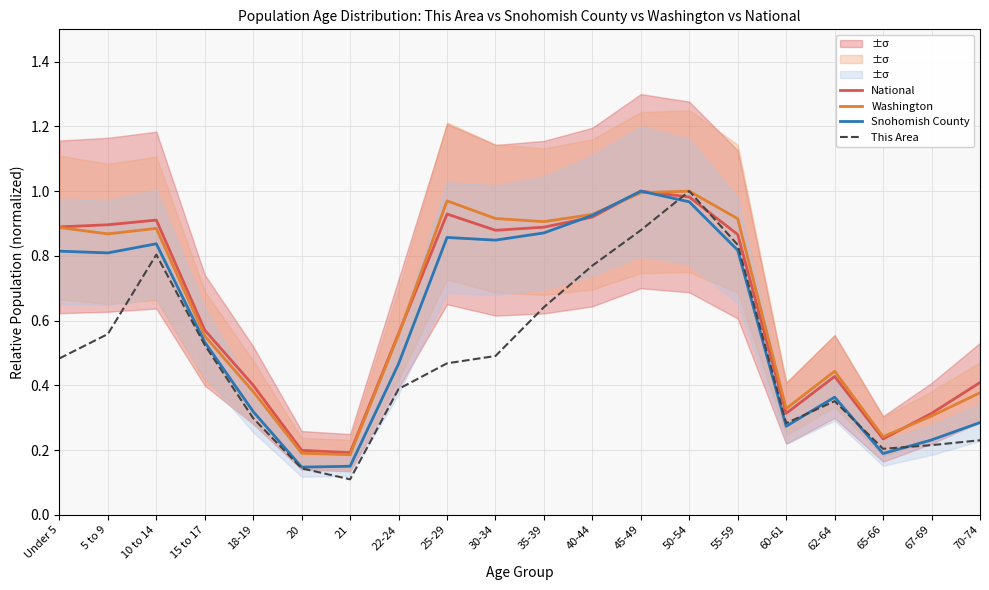

The value of Snohomish County at 50-54 is 1.0. True or false?

True